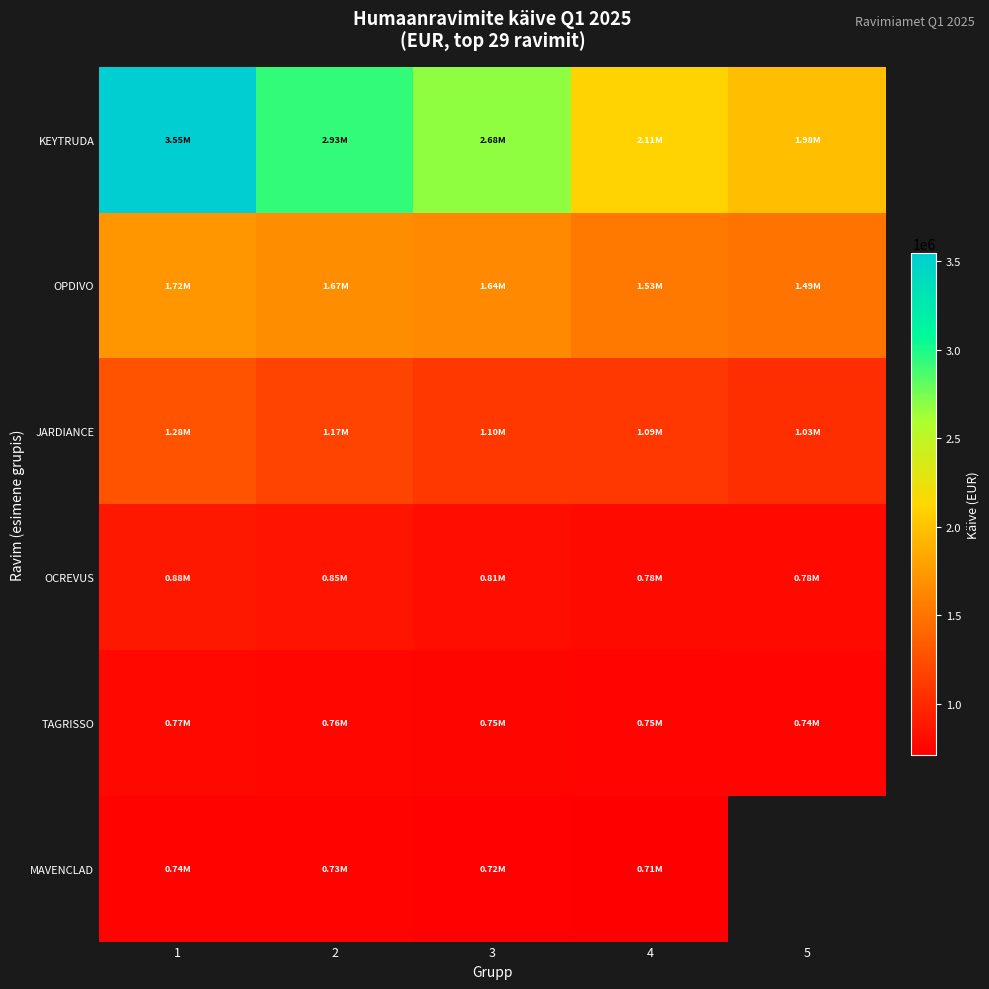

How many values in MAVENCLAD are above zero?

4